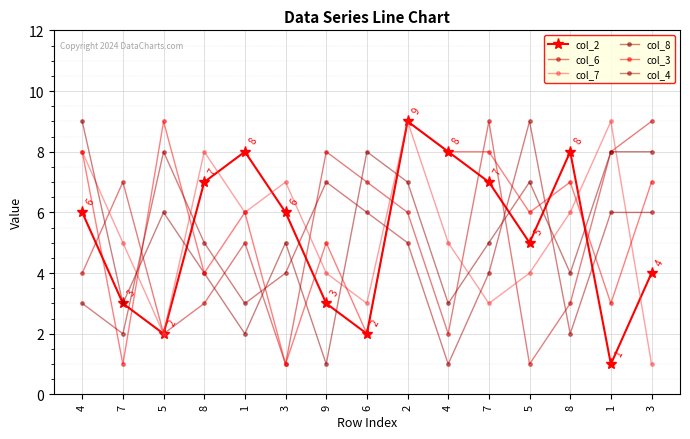

Does the chart have visible grid lines?

Yes